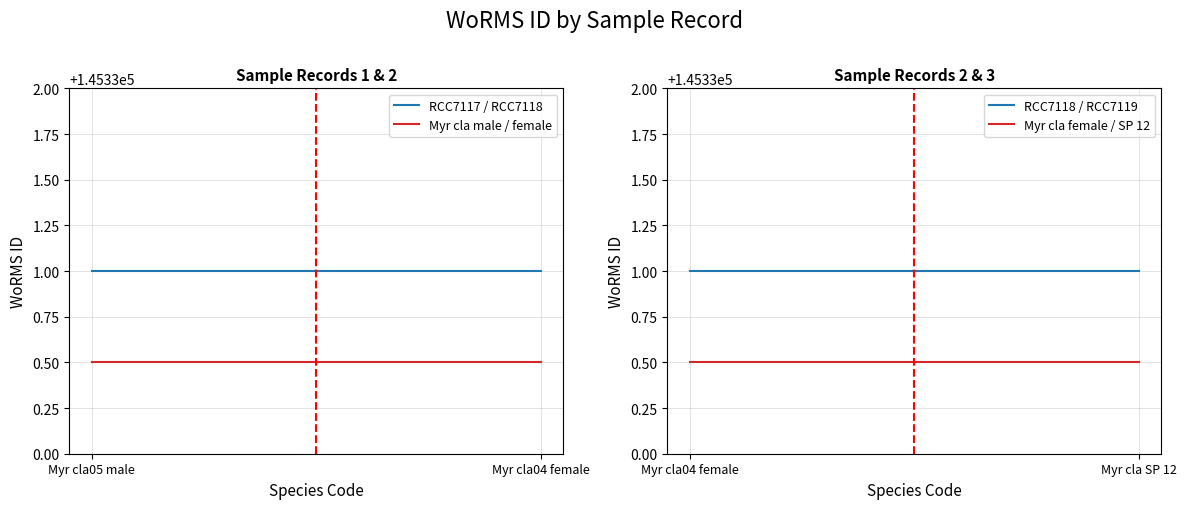

Is this an area chart (filled region under the line)?

No